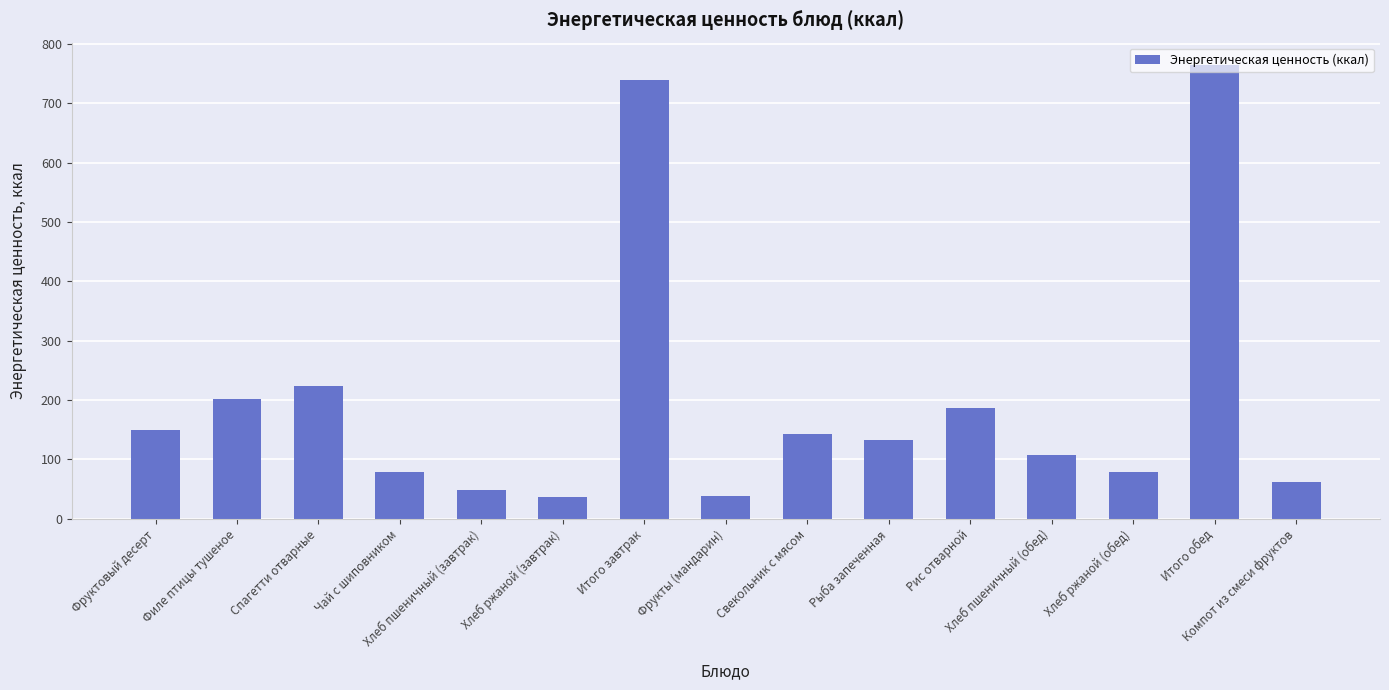

Does the chart contain stacked bars?

No